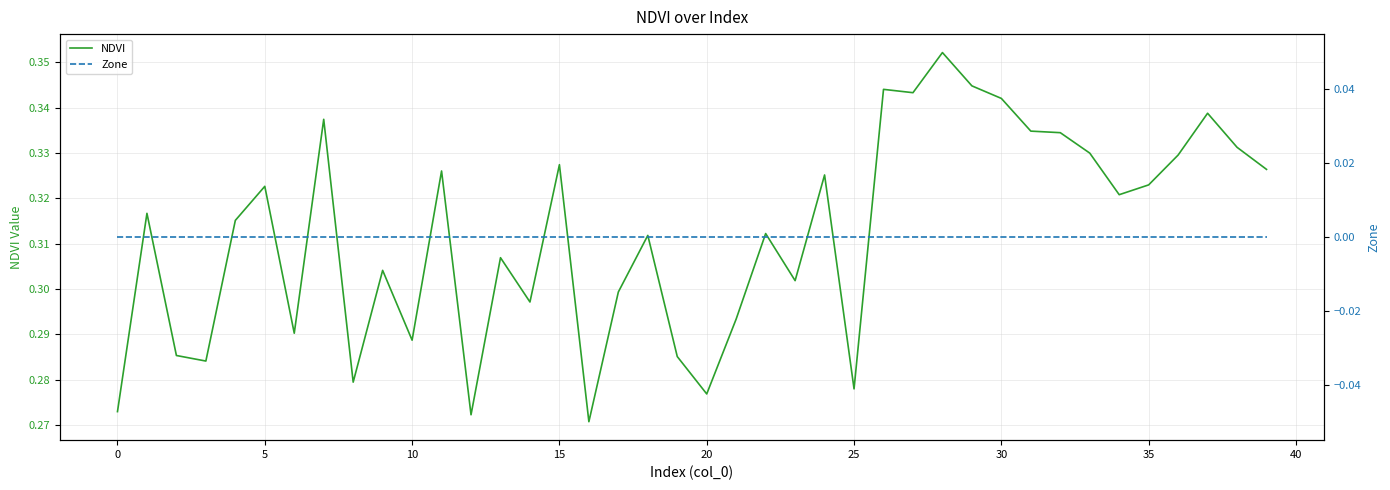

What is the sum of the NDVI values at 12 and 18?

0.6